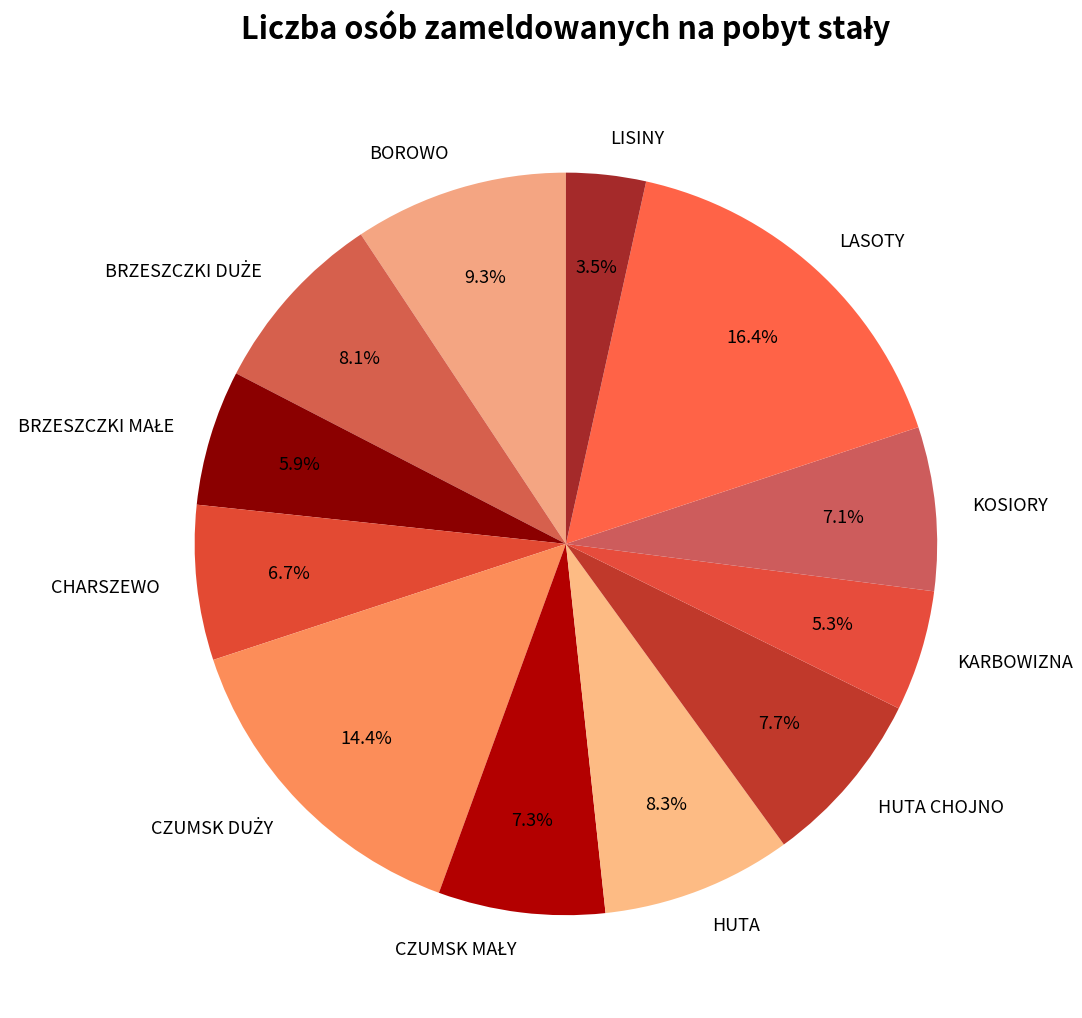

Combined, what portion of the pie is HUTA CHOJNO and LASOTY?

24.1%